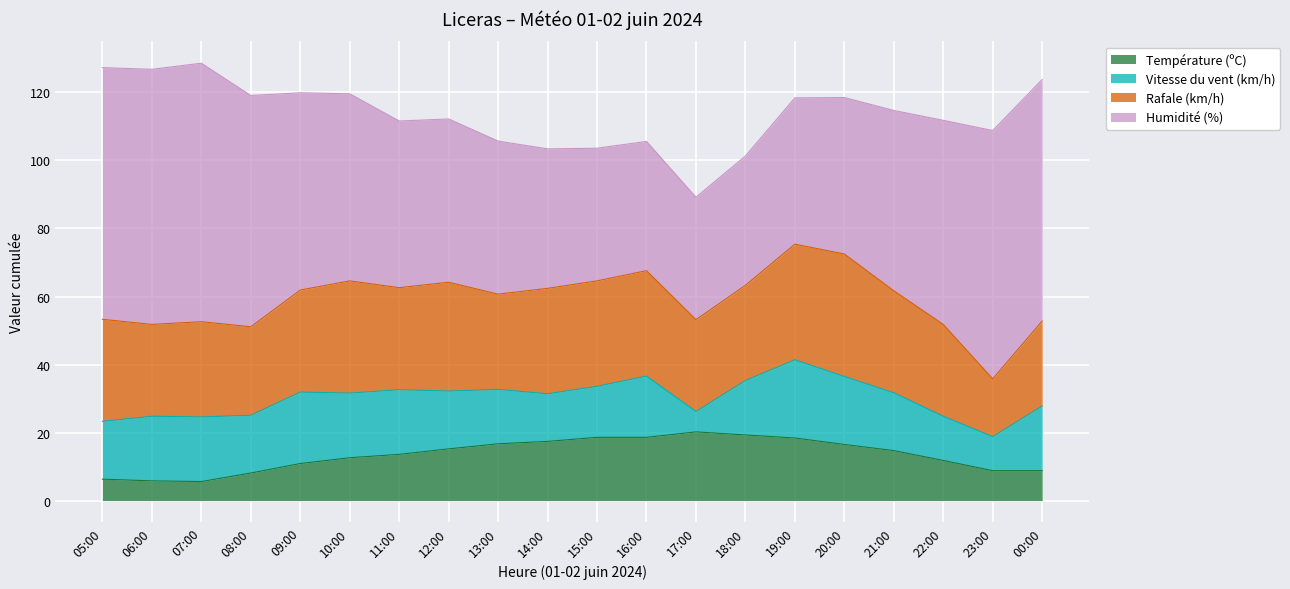

What are all the series names shown in the legend?

Température (ºC), Vitesse du vent (km/h), Rafale (km/h), Humidité (%)